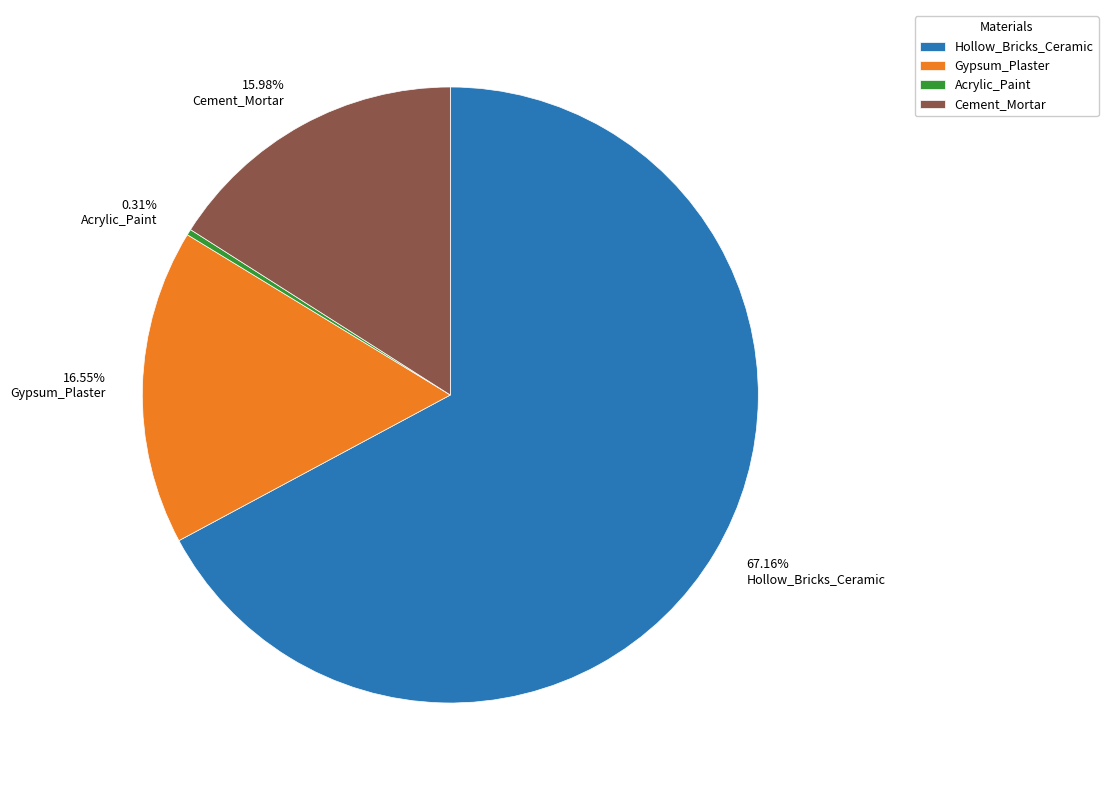

What percentage is the Gypsum_Plaster slice, to the nearest percent?

17%